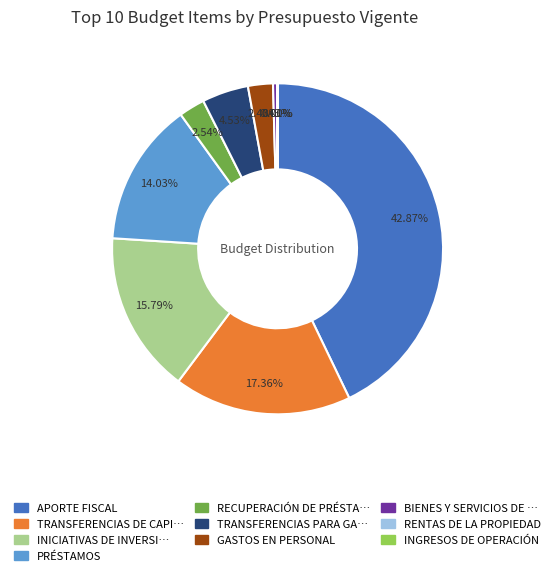

To the nearest percent, what is the difference between the largest and smallest slice percentages?

43%